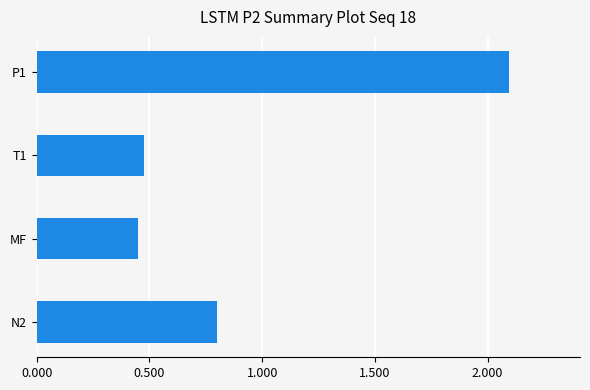

Between P1 and T1, which is larger?

P1